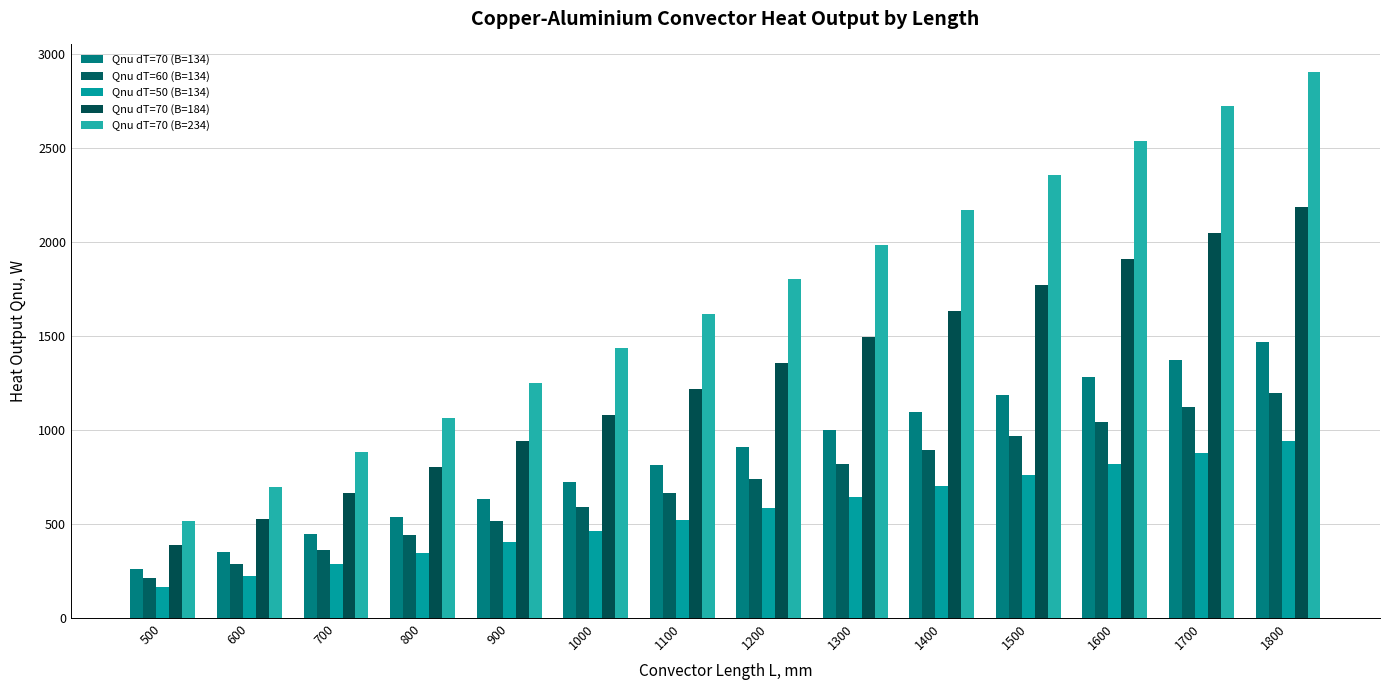

Reading left to right, list all the values displayed in this chart.

Qnu dT=70 (B=134): 500=259.8	600=352.5	700=445.3	800=538.1	900=630.8	1000=723.6	1100=816.4	1200=909.1	1300=1001.9	1400=1094.7	1500=1187.4	1600=1280.2	1700=1373.0	1800=1465.8
Qnu dT=60 (B=134): 500=212.0	600=287.7	700=363.4	800=439.1	900=514.8	1000=590.5	1100=666.2	1200=741.9	1300=817.5	1400=893.2	1500=969.0	1600=1044.7	1700=1120.3	1800=1196.0
Qnu dT=50 (B=134): 500=166.5	600=226.0	700=285.4	800=344.9	900=404.4	1000=463.8	1100=523.3	1200=582.8	1300=642.2	1400=701.7	1500=761.1	1600=820.6	1700=880.1	1800=939.5
Qnu dT=70 (B=184): 500=387.0	600=525.2	700=663.4	800=801.6	900=939.8	1000=1078.0	1100=1216.2	1200=1354.4	1300=1492.6	1400=1630.8	1500=1769.0	1600=1907.2	1700=2045.4	1800=2183.6
Qnu dT=70 (B=234): 500=514.9	600=698.8	700=882.7	800=1066.6	900=1250.5	1000=1434.3	1100=1618.2	1200=1802.1	1300=1986.0	1400=2169.9	1500=2353.8	1600=2537.7	1700=2721.6	1800=2905.5